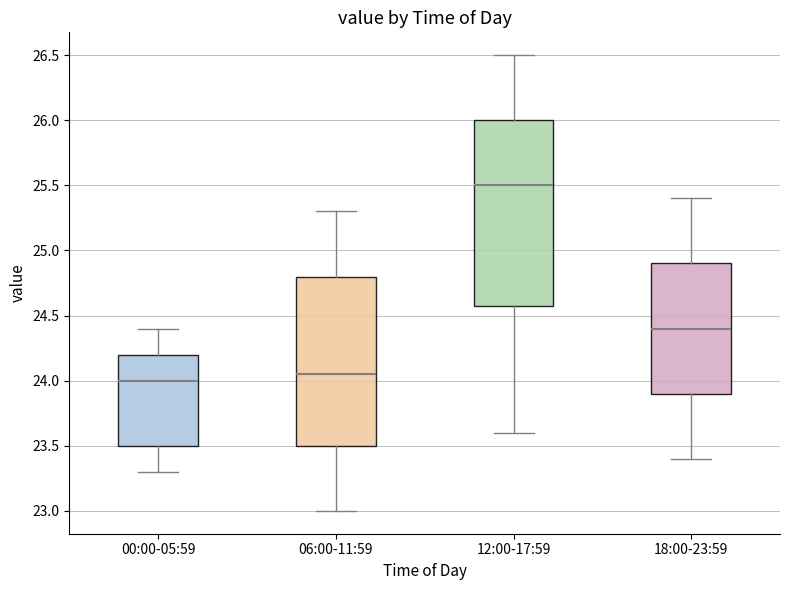

Reading left to right, transcribe this box plot: for each box, give where its median line is, the range the box spans, and where its two whiskers end, as read against the y-axis. The values are not printed on the chart, so give them approximately, as read against the axis.

00:00-05:59: median 24.00, box 23.50 to 24.20, whiskers 23.30 to 24.40
06:00-11:59: median 24.05, box 23.50 to 24.80, whiskers 23.00 to 25.30
12:00-17:59: median 25.50, box 24.60 to 26.00, whiskers 23.60 to 26.50
18:00-23:59: median 24.40, box 23.90 to 24.90, whiskers 23.40 to 25.40